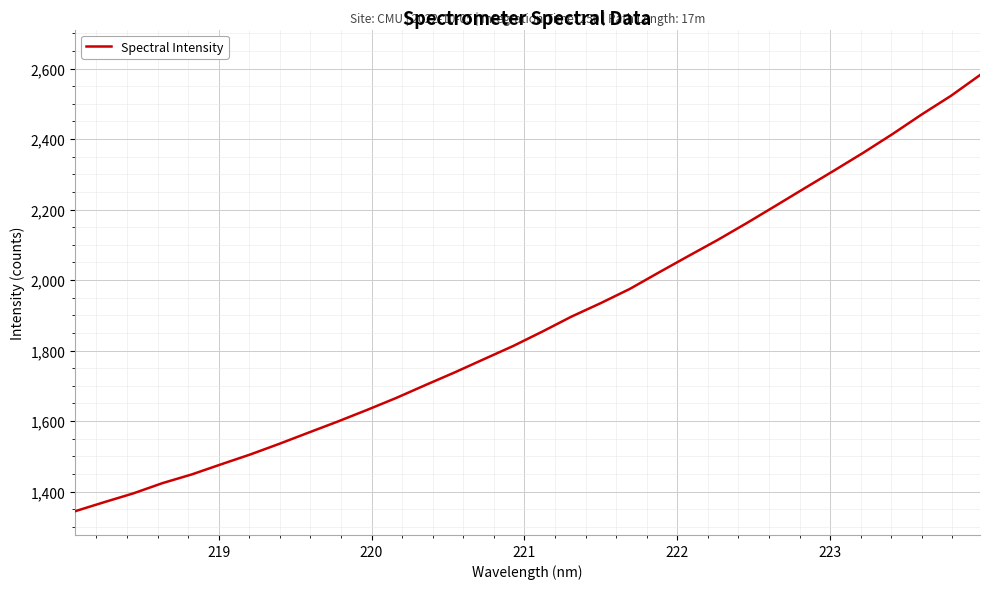

What is the difference between the maximum and minimum values?

1237.6